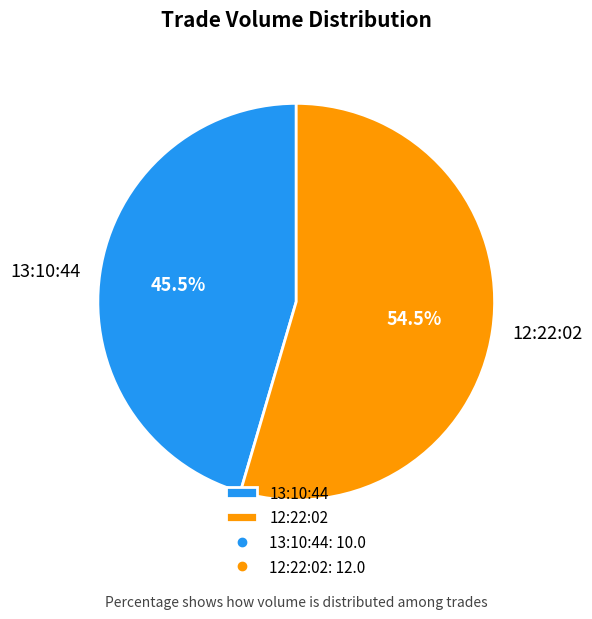

Is the sum of 12:22:02 and 13:10:44 greater than half?

Yes